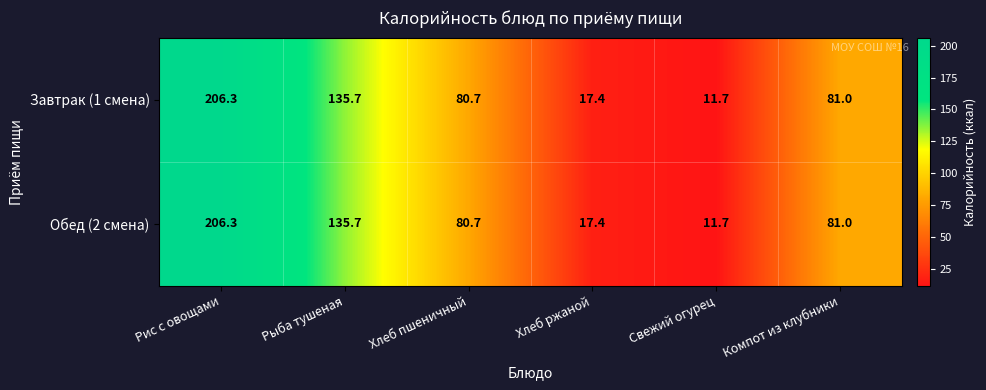

List the labels in order of Обед (2 смена) value, largest first.

Рис с овощами, Рыба тушеная, Компот из клубники, Хлеб пшеничный, Хлеб ржаной, Свежий огурец